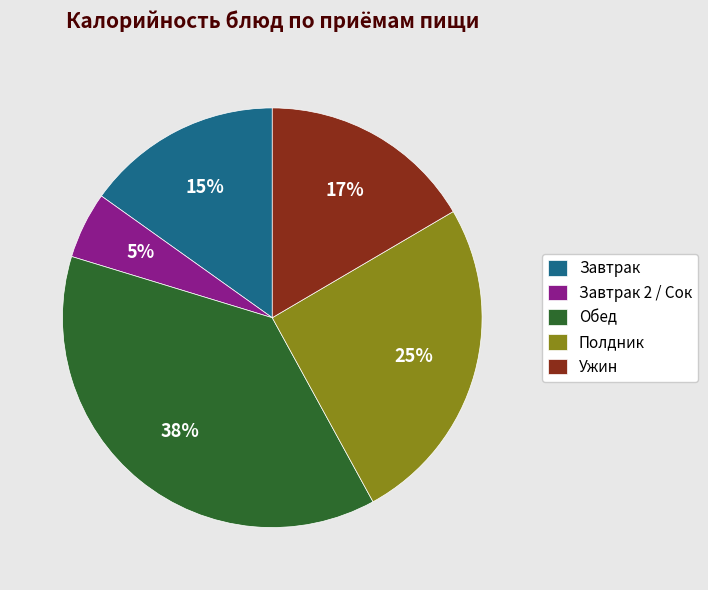

Is it true that Обед is 38% of the pie?

True